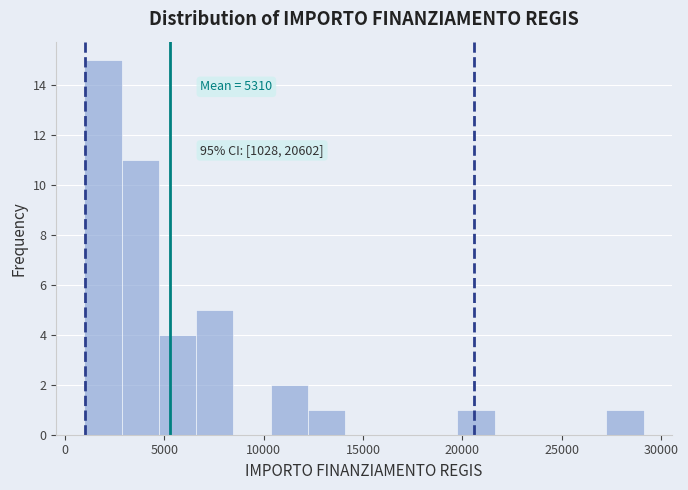

Around what value on the x-axis is the tallest bar? Give the approximate position of its centre, as read against the axis.

2000